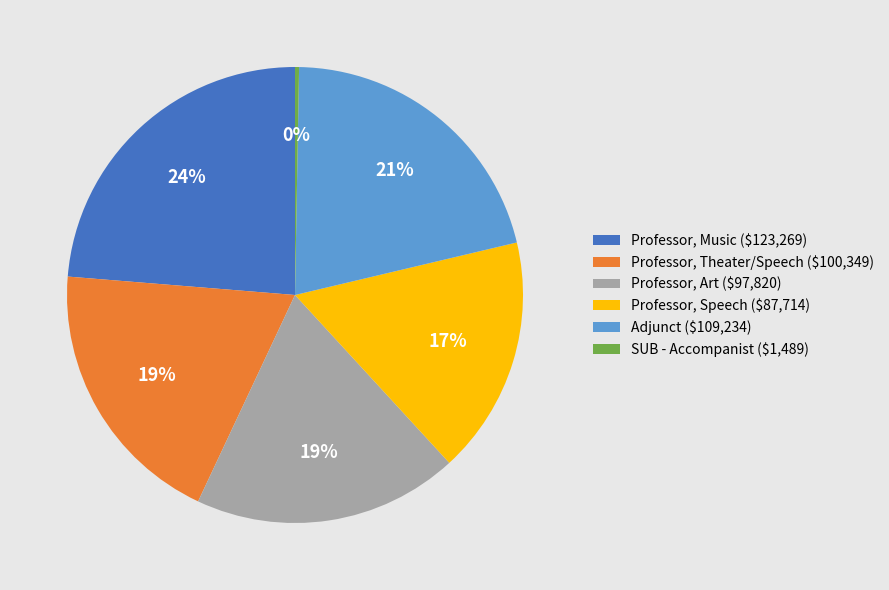

Is there any slice that represents more than half of the pie?

No